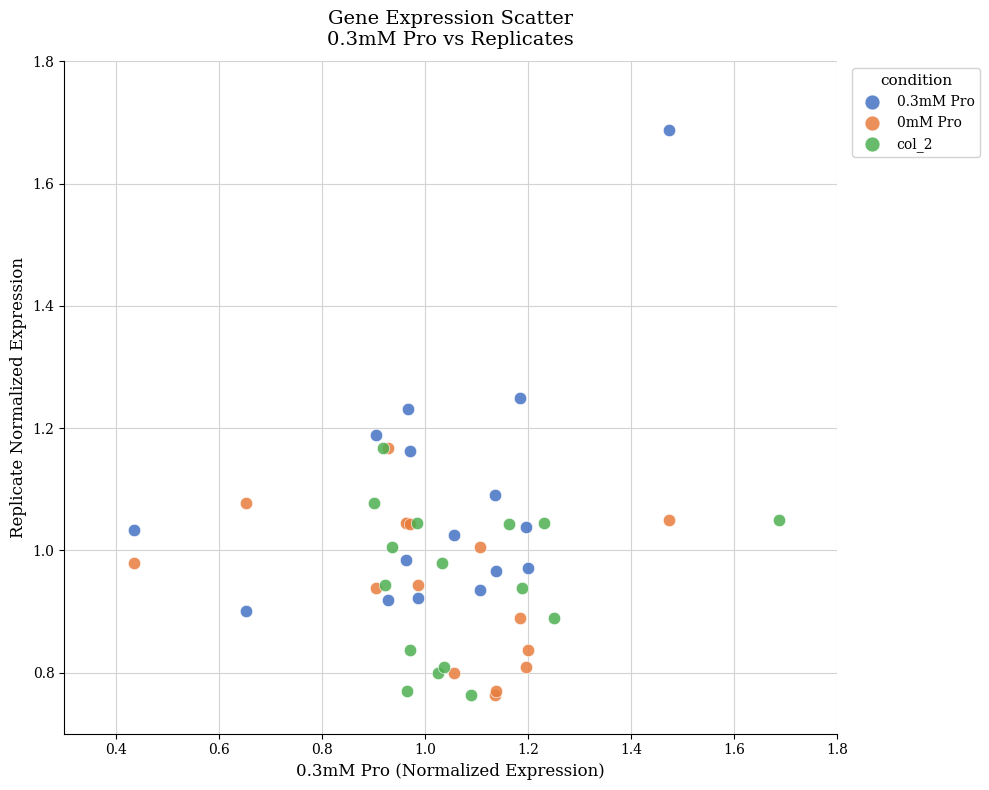

Which series reaches the maximum Y coordinate?

0.3mM Pro